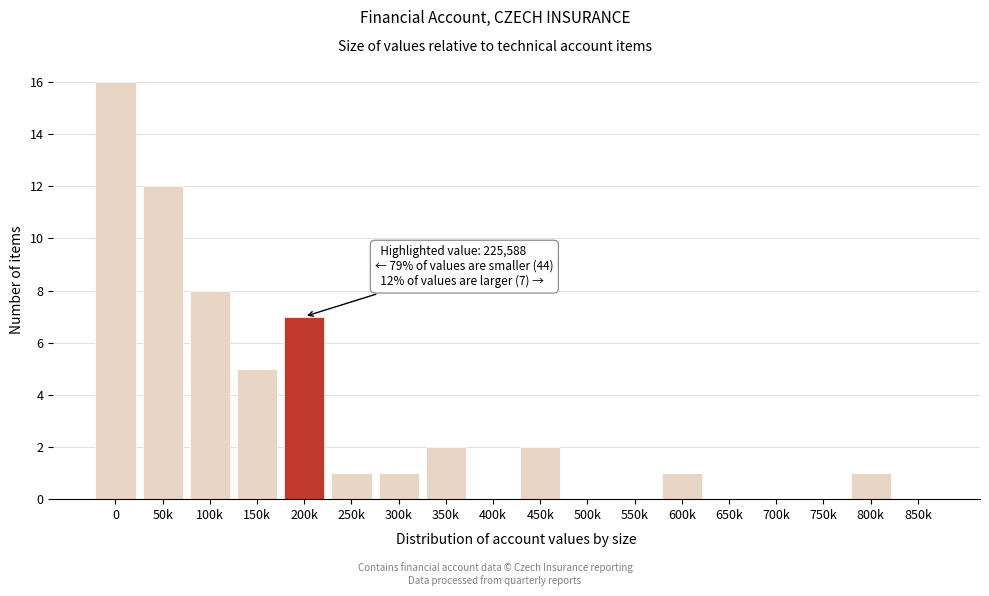

Reading left to right, transcribe all the data shown in this chart.

0=16	50k=12	100k=8	150k=5	200k=7	250k=1	300k=1	350k=2	400k=0	450k=2	500k=0	550k=0	600k=1	650k=0	700k=0	750k=0	800k=1	850k=0